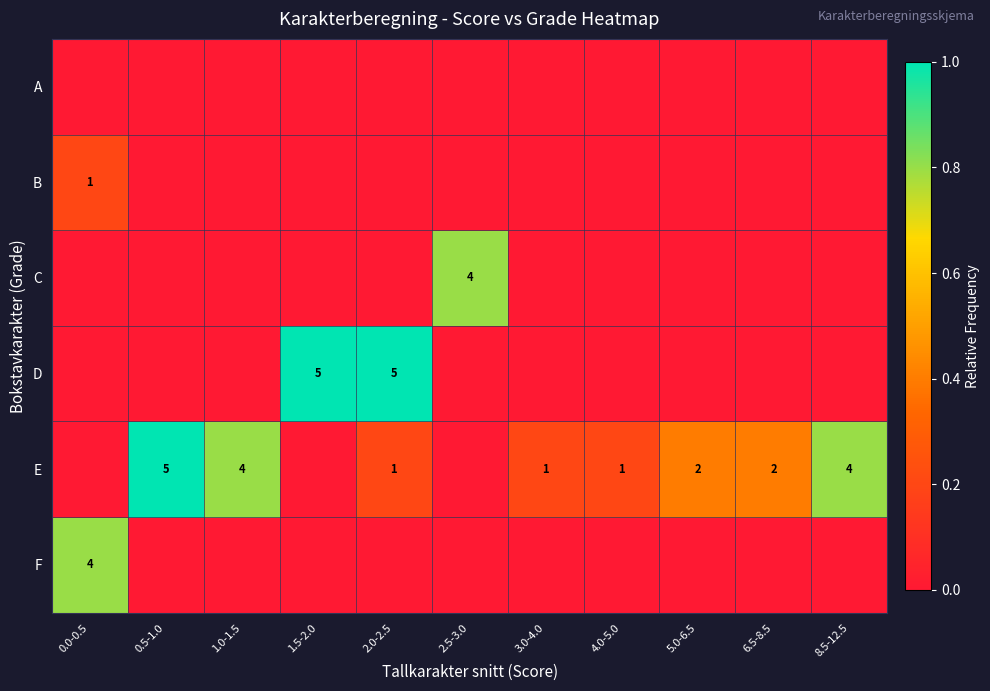

True or false: E has a value of 2 at 8.5-12.5.

False